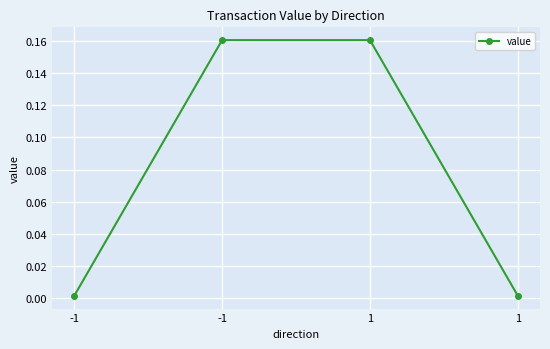

How many series are shown in this chart?

1